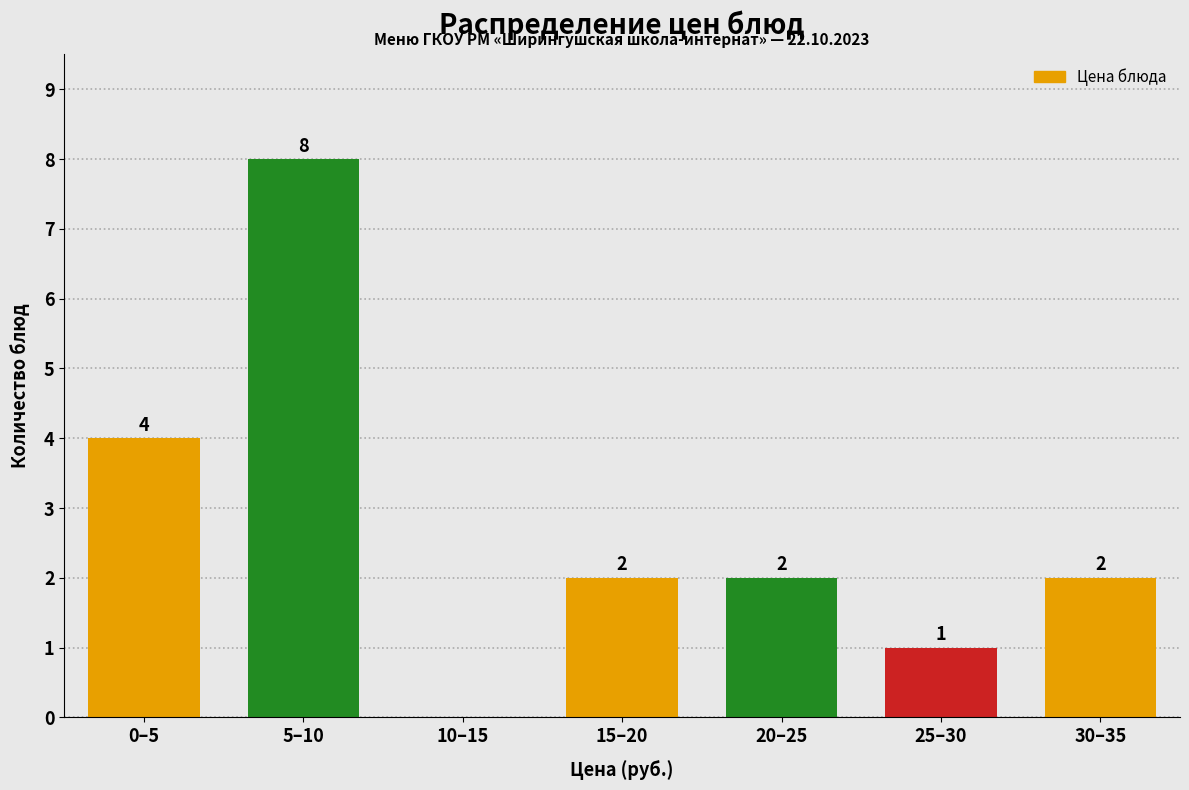

Reading left to right, transcribe all the data shown in this chart.

0–5=4	5–10=8	10–15=0	15–20=2	20–25=2	25–30=1	30–35=2